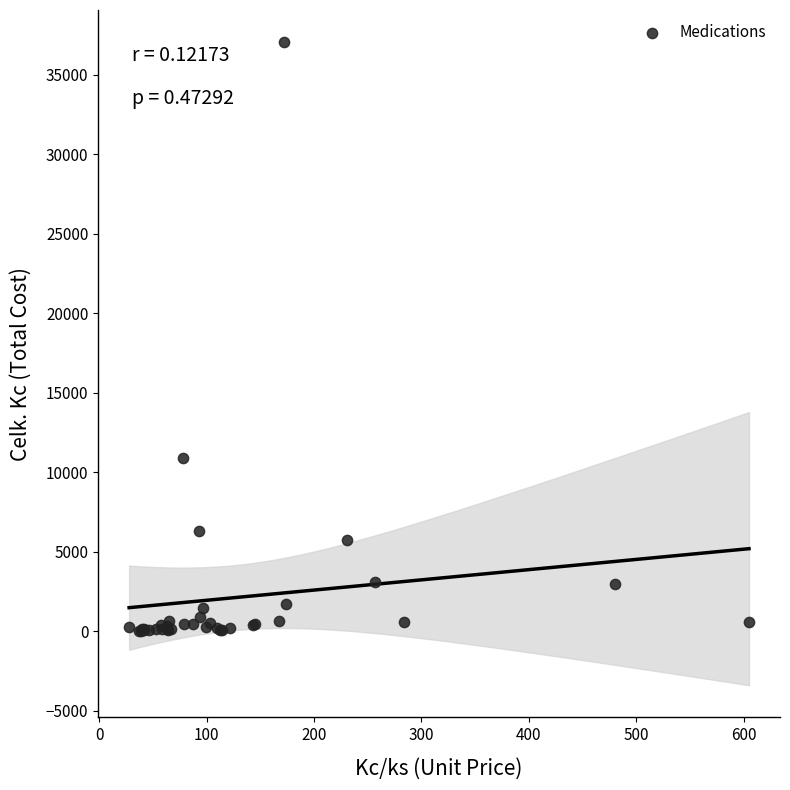

What Y value in the scatter plot is closest to 18551?

10938.7